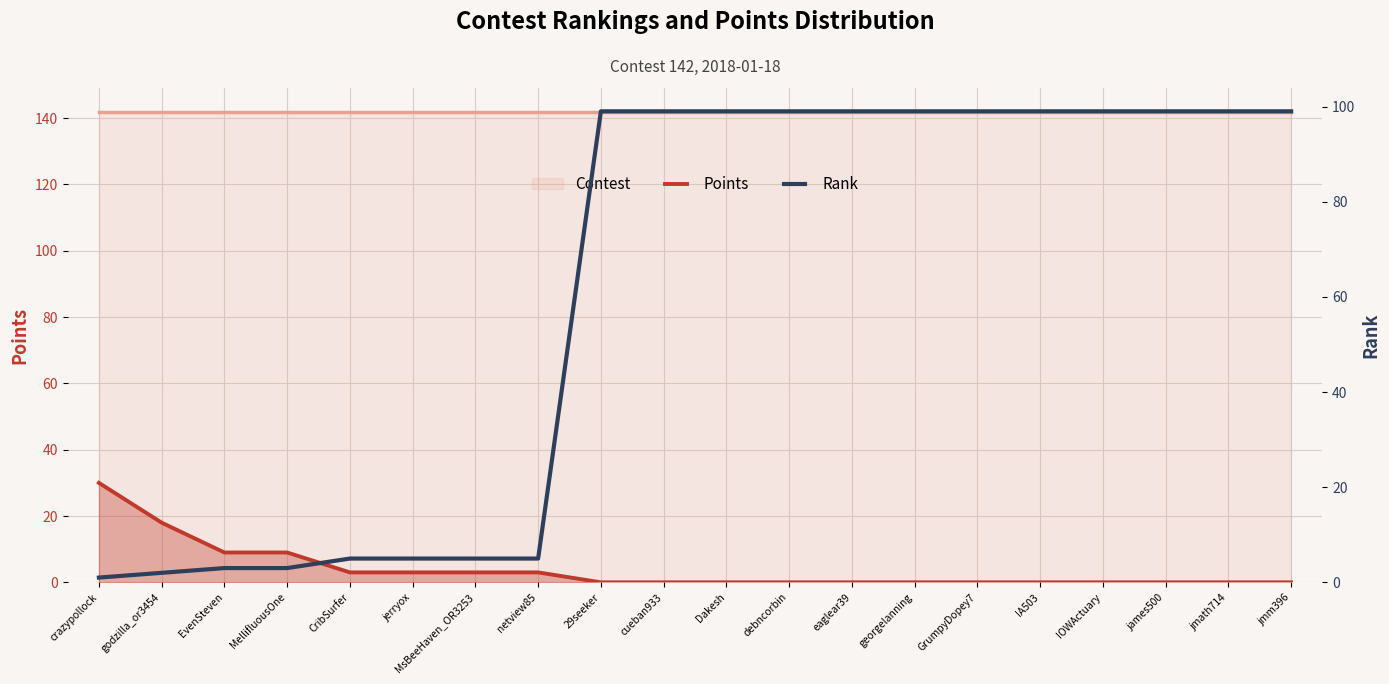

Which series changed the most between netview85 and cueban933?

Rank